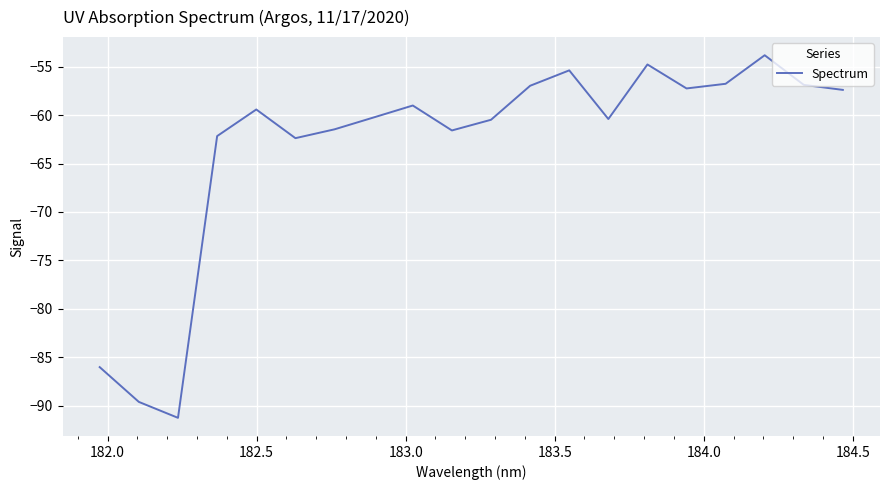

What is the greatest value displayed?

-53.8